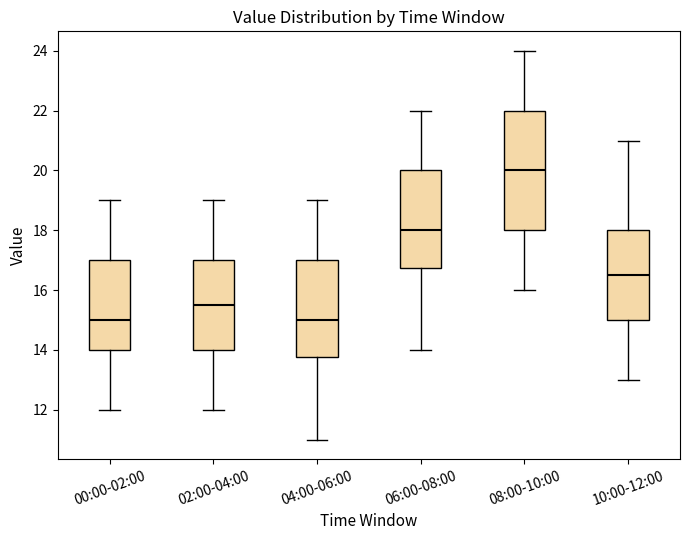

Which box is the tallest, from its lower edge to its upper edge?

08:00-10:00